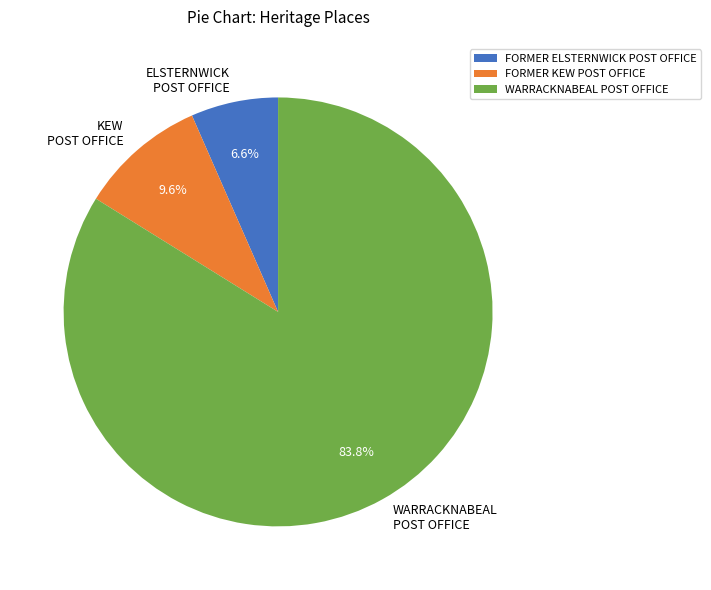

Is there a majority slice in this chart?

Yes